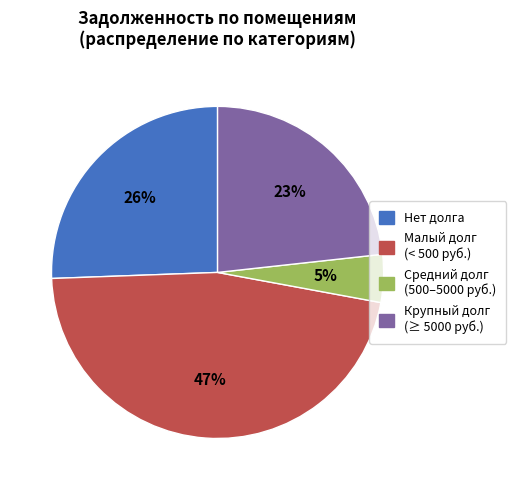

Is there any slice that represents more than half of the pie?

No